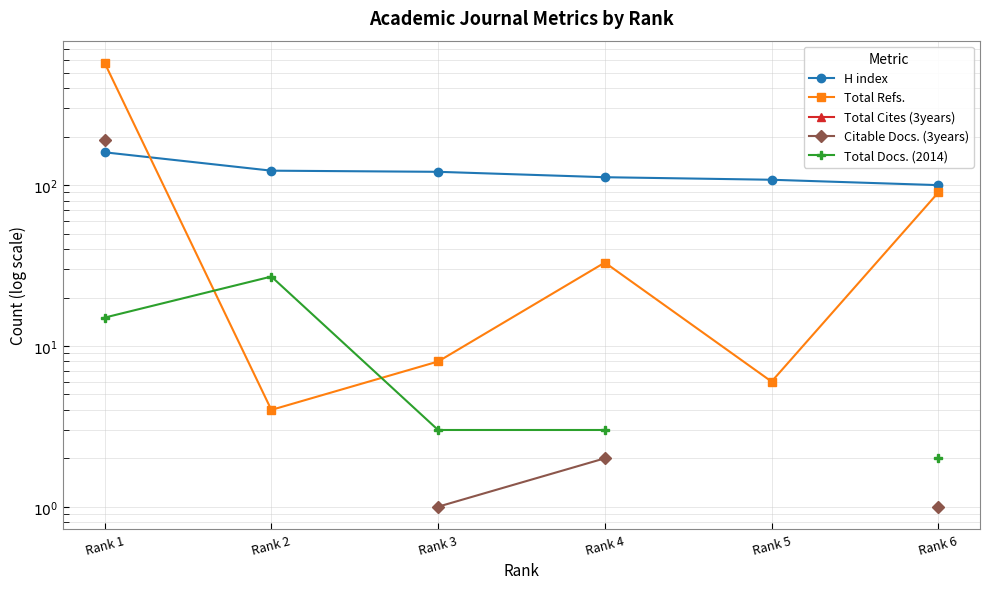

Rank the categories by Total Cites (3years) value from lowest to highest.

Rank 1, Rank 2, Rank 3, Rank 4, Rank 5, Rank 6